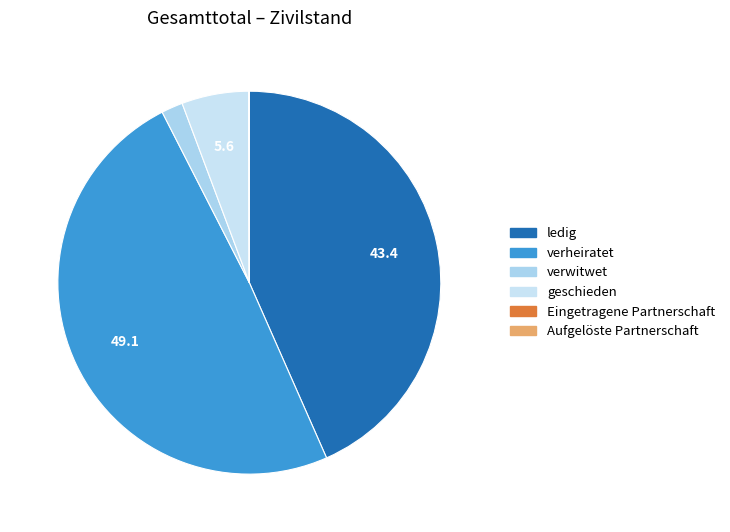

What percentage is NOT represented by Aufgelöste Partnerschaft?

100.0%